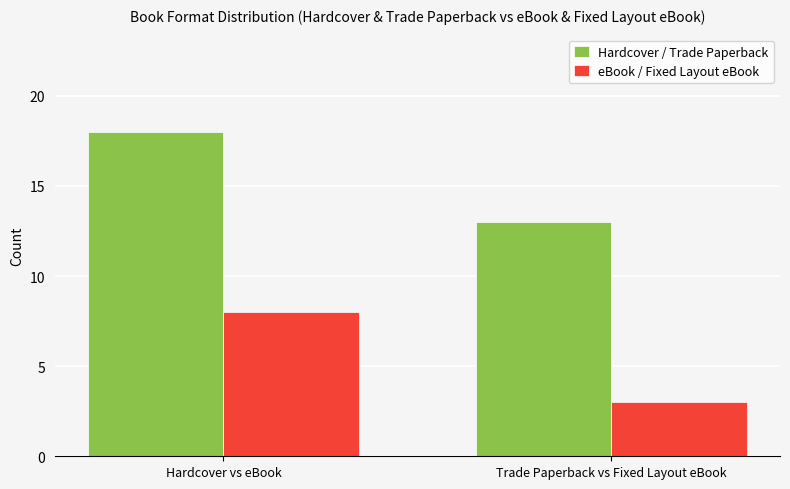

What is the difference between the highest and lowest values at Hardcover vs eBook?

10